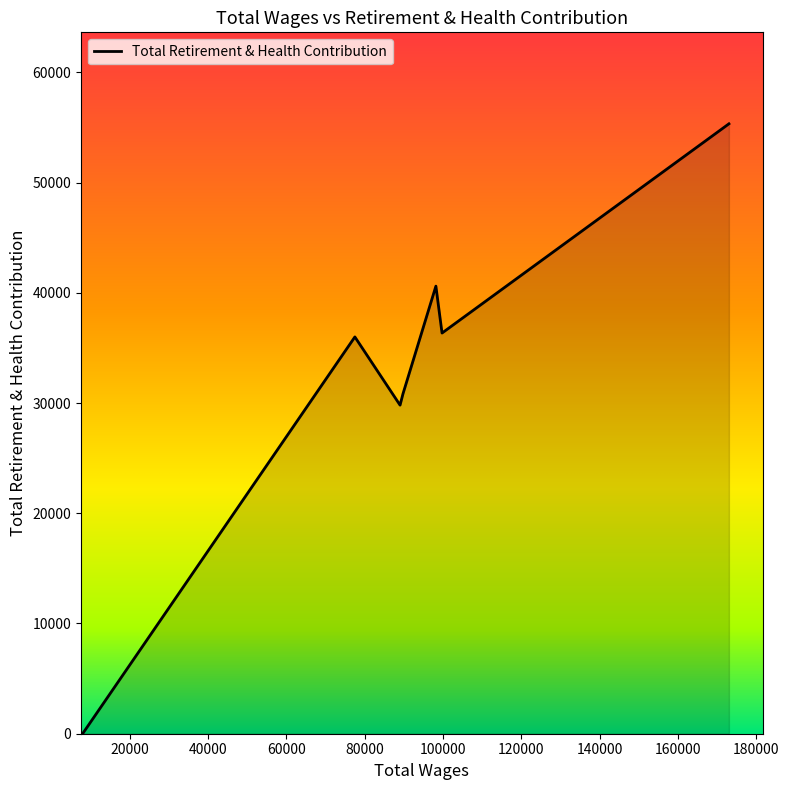

How many categories are shown in the chart?

7